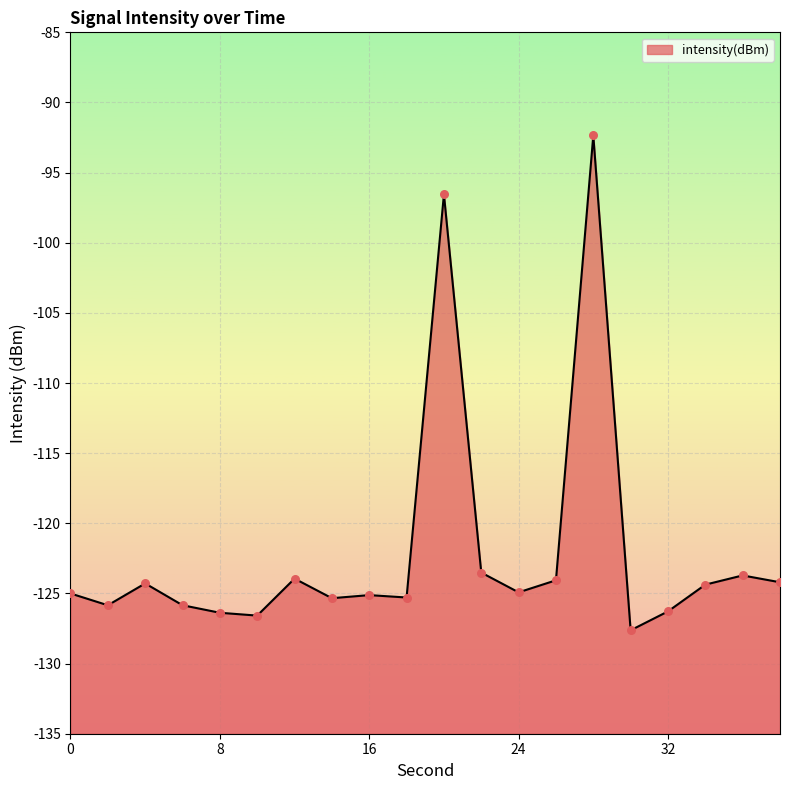

What is the change in value from 22 to 38?

-0.7